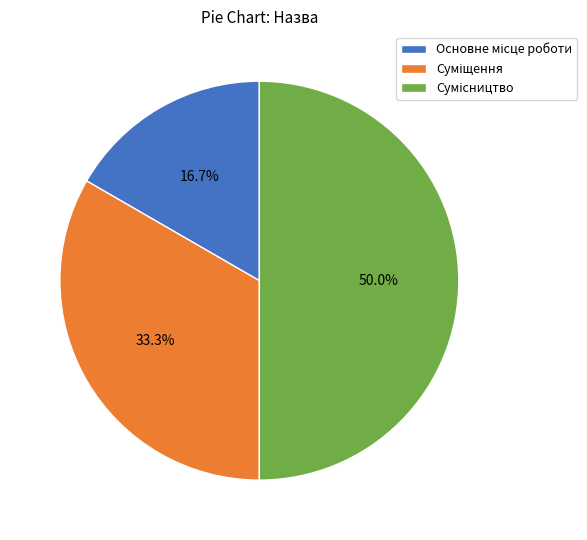

To the nearest percent, what is the average slice percentage?

33%